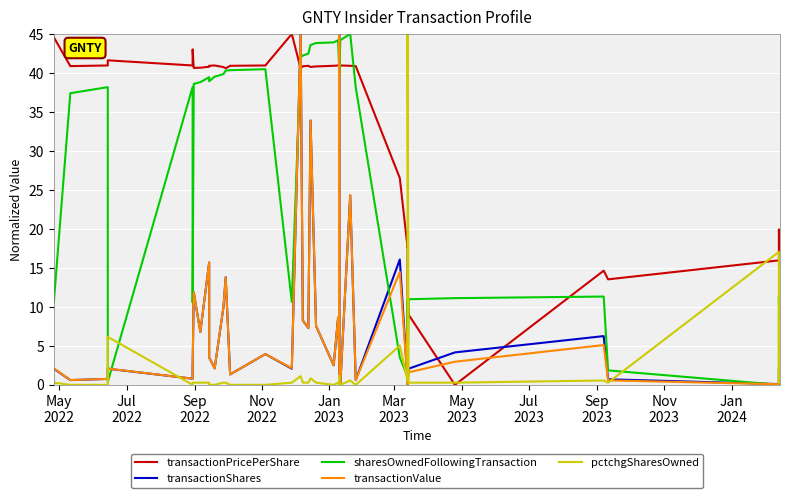

What is the difference between the maximum and minimum values in the transactionPricePerShare series?

45.0